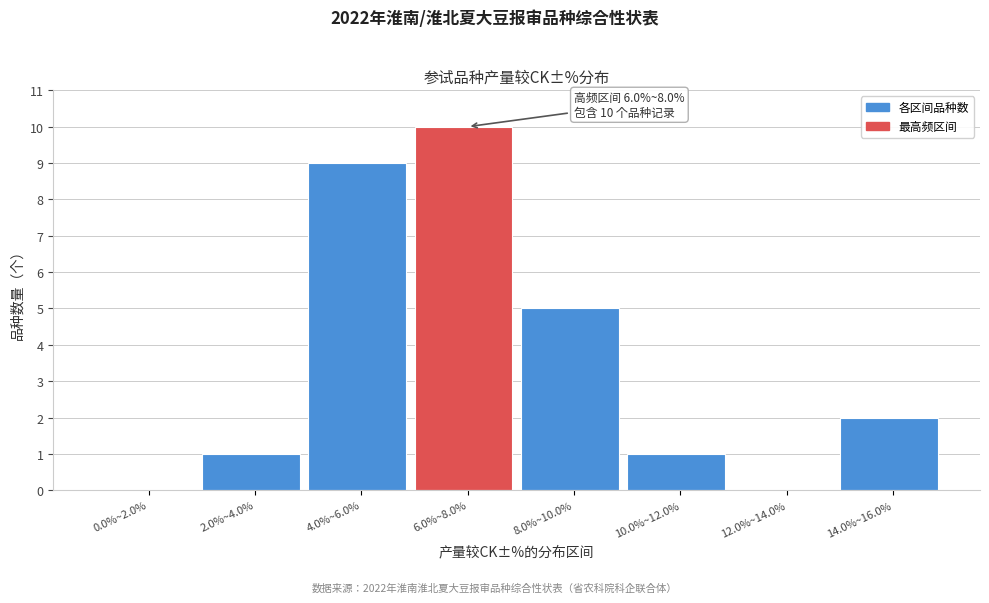

Reading left to right, extract all data points from this chart.

0.0%~2.0%=0	2.0%~4.0%=1	4.0%~6.0%=9	6.0%~8.0%=10	8.0%~10.0%=5	10.0%~12.0%=1	12.0%~14.0%=0	14.0%~16.0%=2